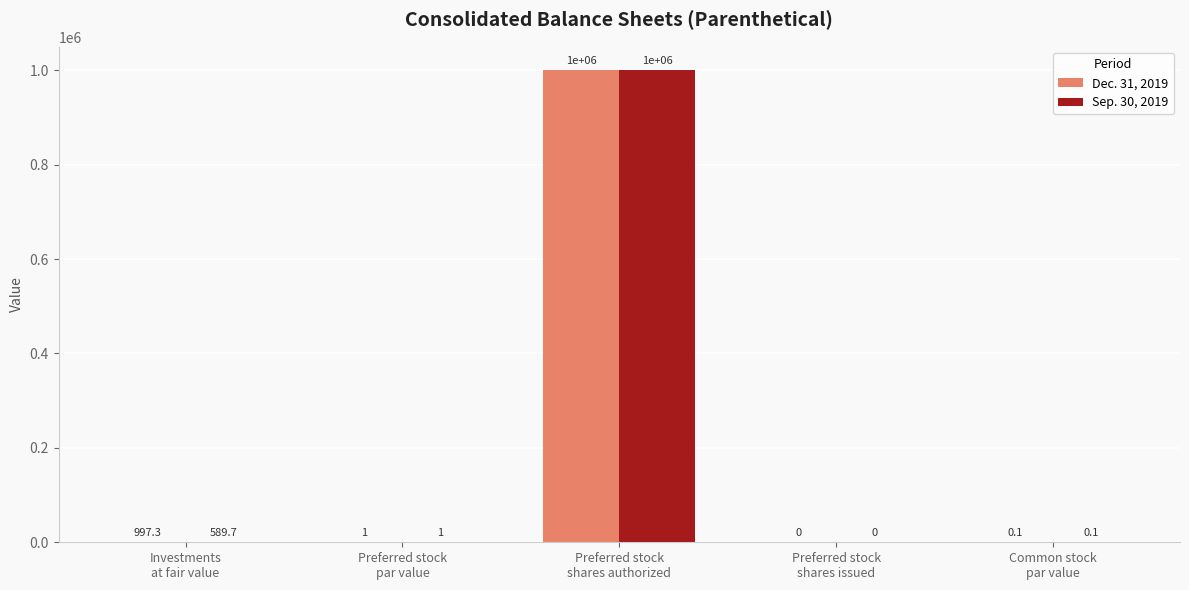

At which category is the sum across all series the highest?

Preferred stock
shares authorized